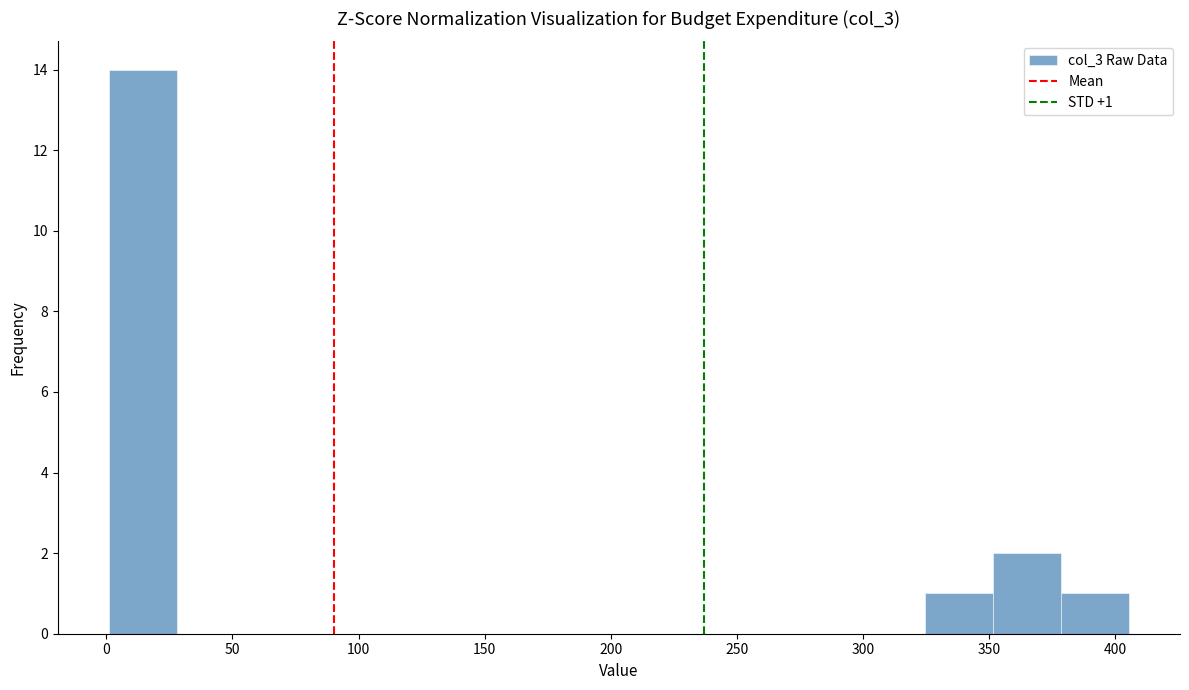

Which range on the x-axis has the tallest bar?

0 to 30